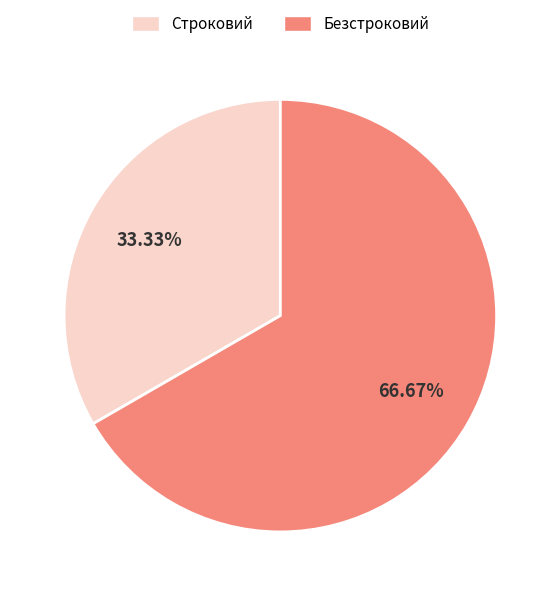

Which has a higher value, Строковий or Безстроковий?

Безстроковий